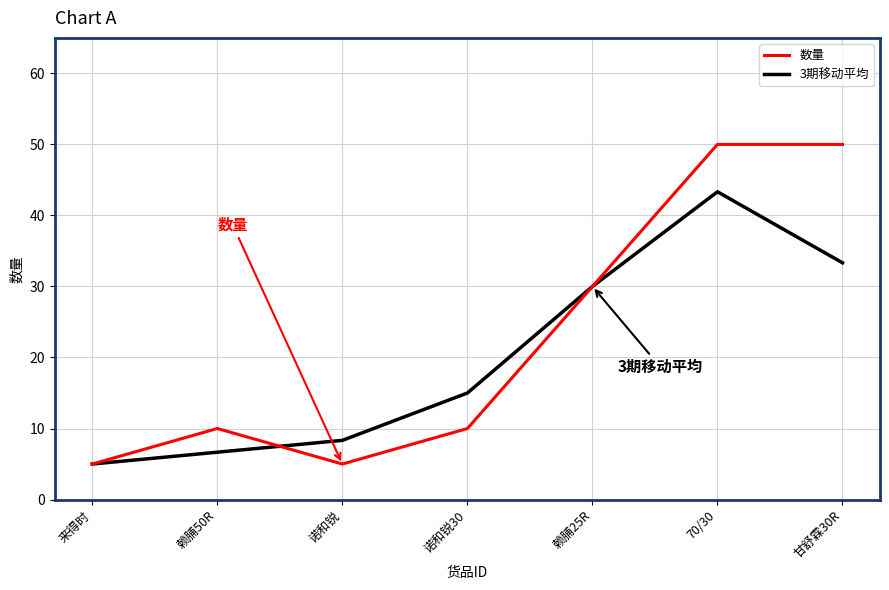

What is the maximum value for 3期移动平均?

43.3